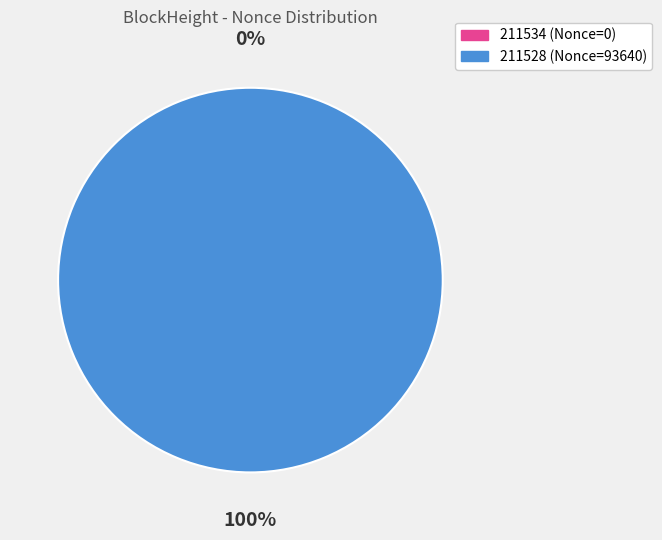

To the nearest percent, what is the combined percentage of 211528 and 211534?

100%